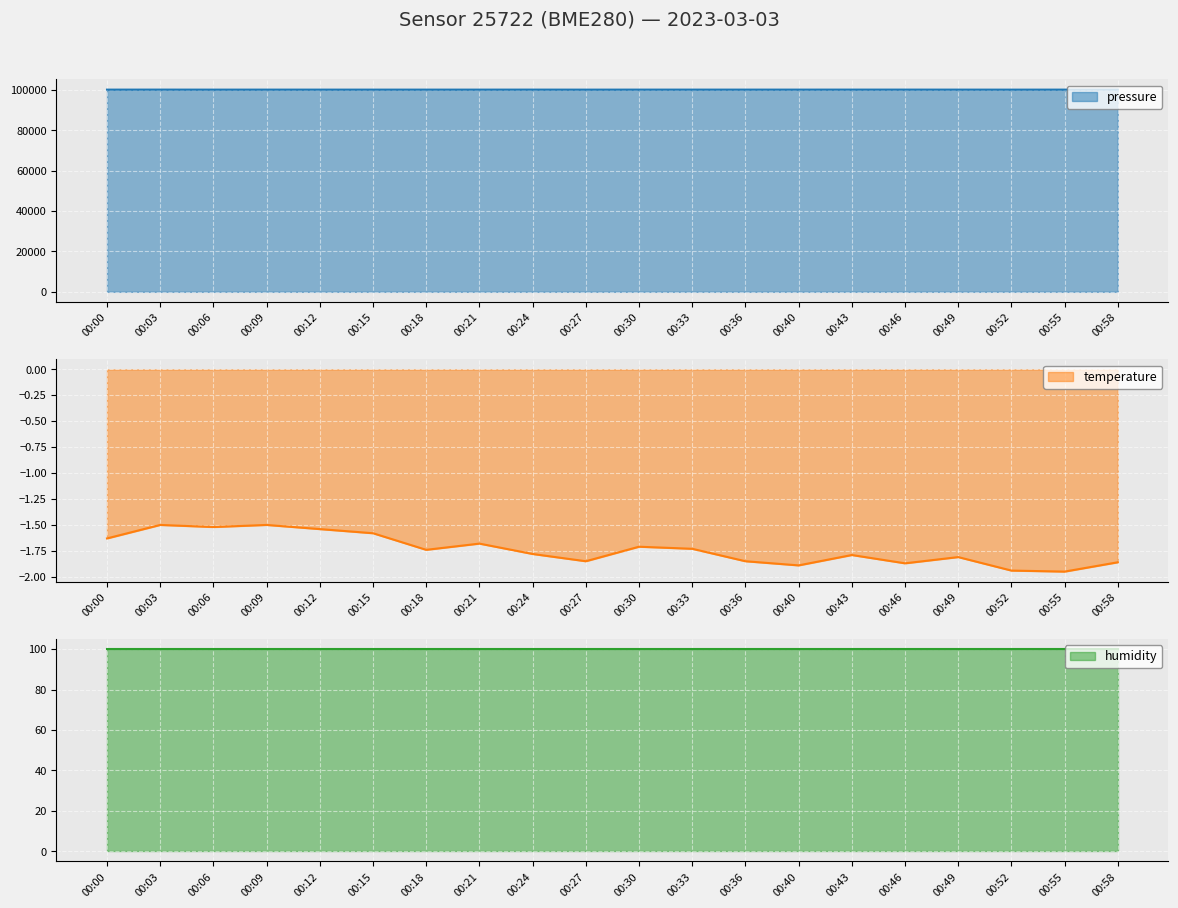

Is it true that temperature equals -0.6 at 00:21?

False